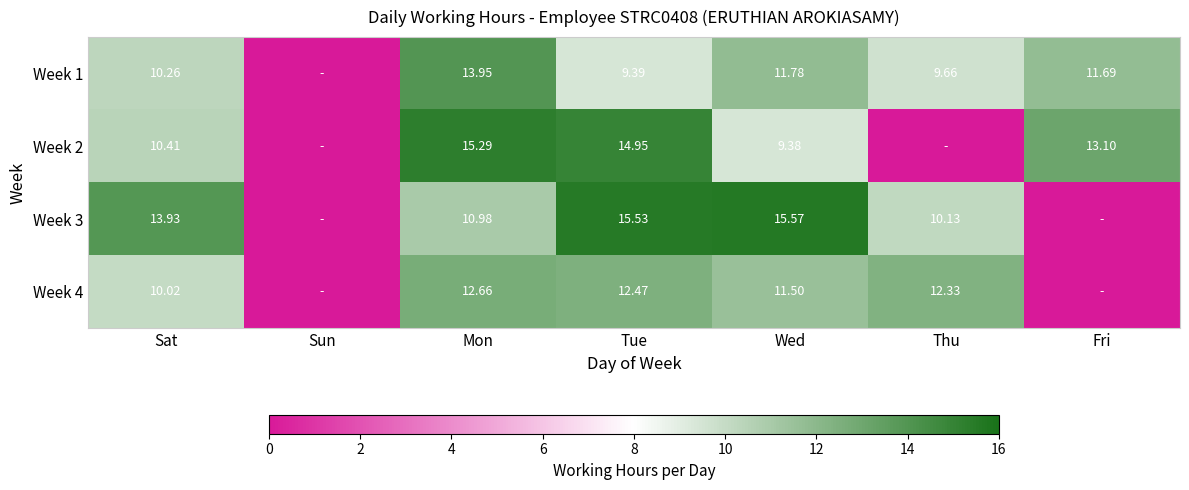

Is the value of Week 3 at Thu greater than the value of Week 2 at Fri?

No